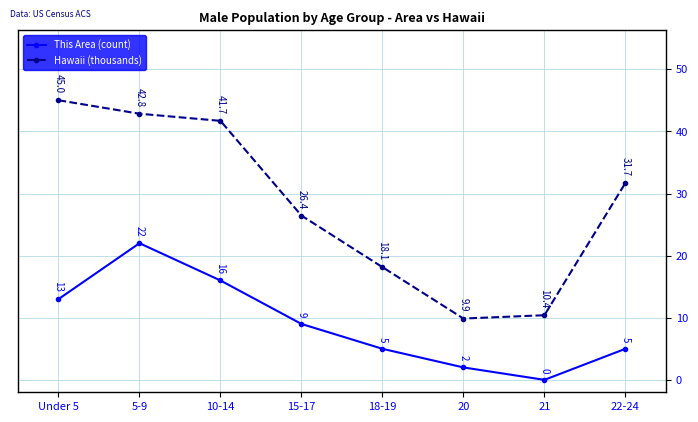

In This Area (count), how many points are lower than both neighbors (excluding endpoints)?

1